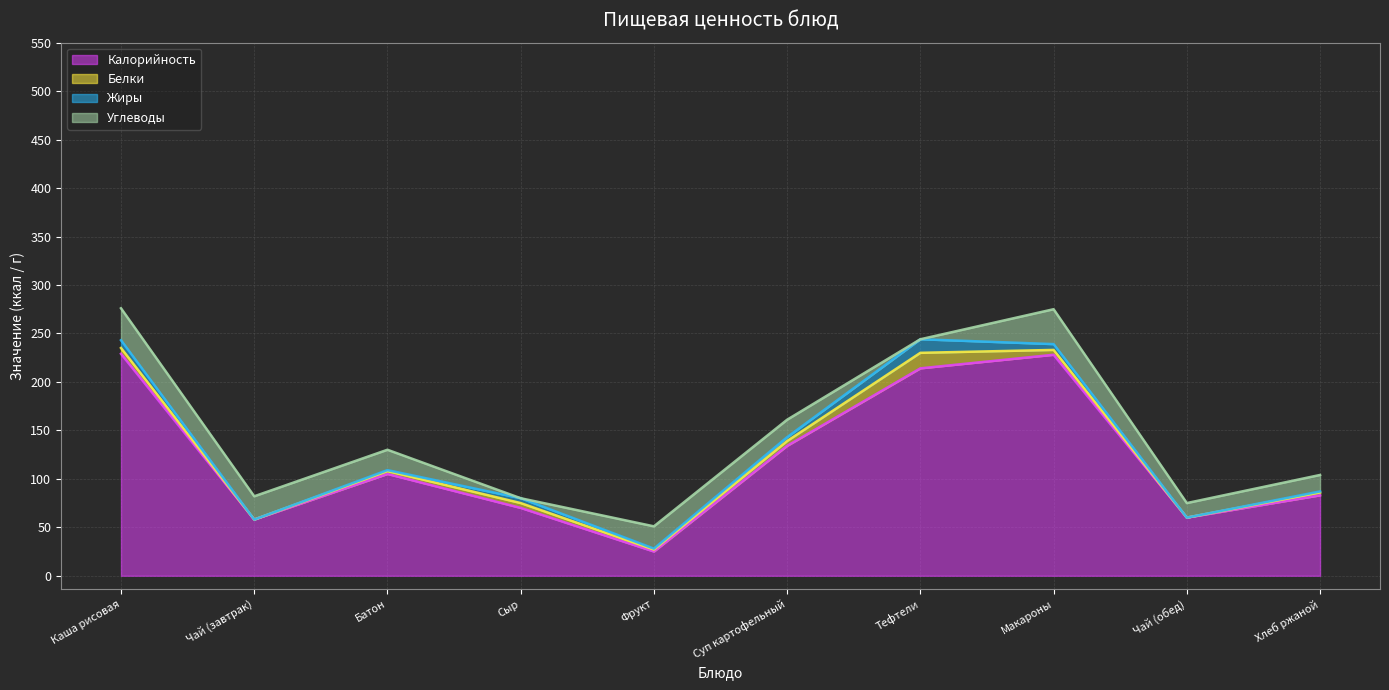

Does the chart display data point markers on the line(s)?

No